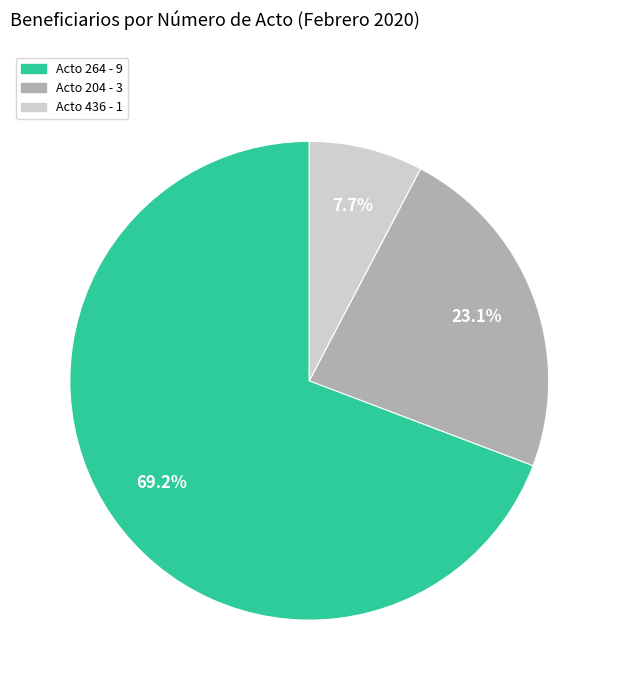

Does any single category account for the majority?

Yes